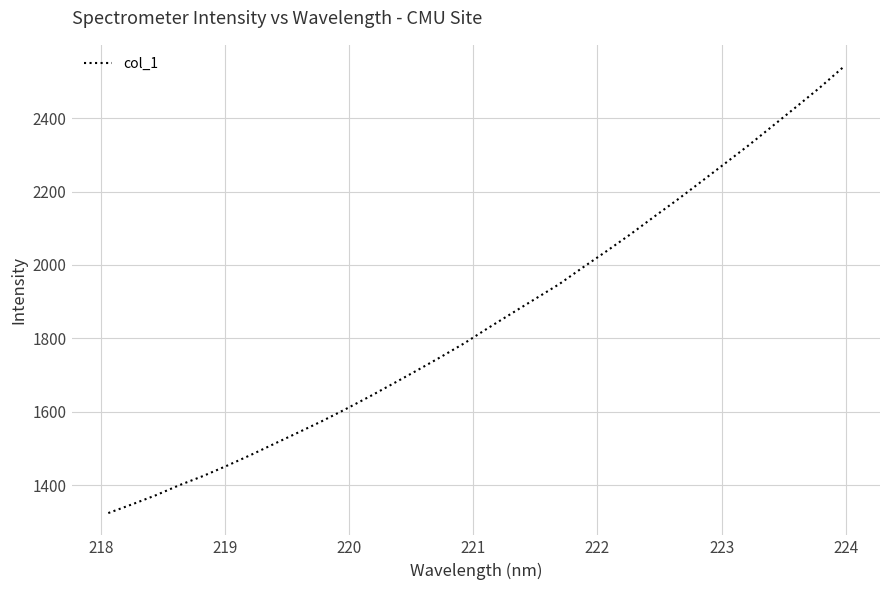

What is the difference between the maximum and minimum values?

1214.5